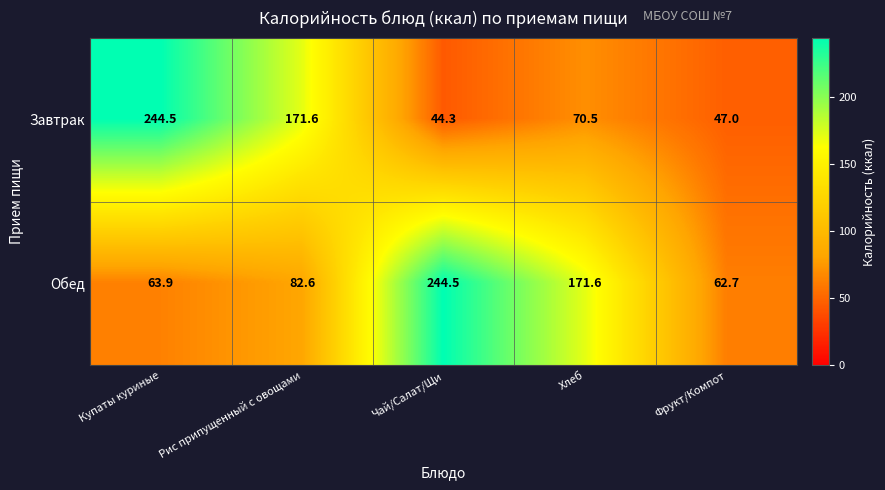

What is the minimum value shown in the chart?

44.3